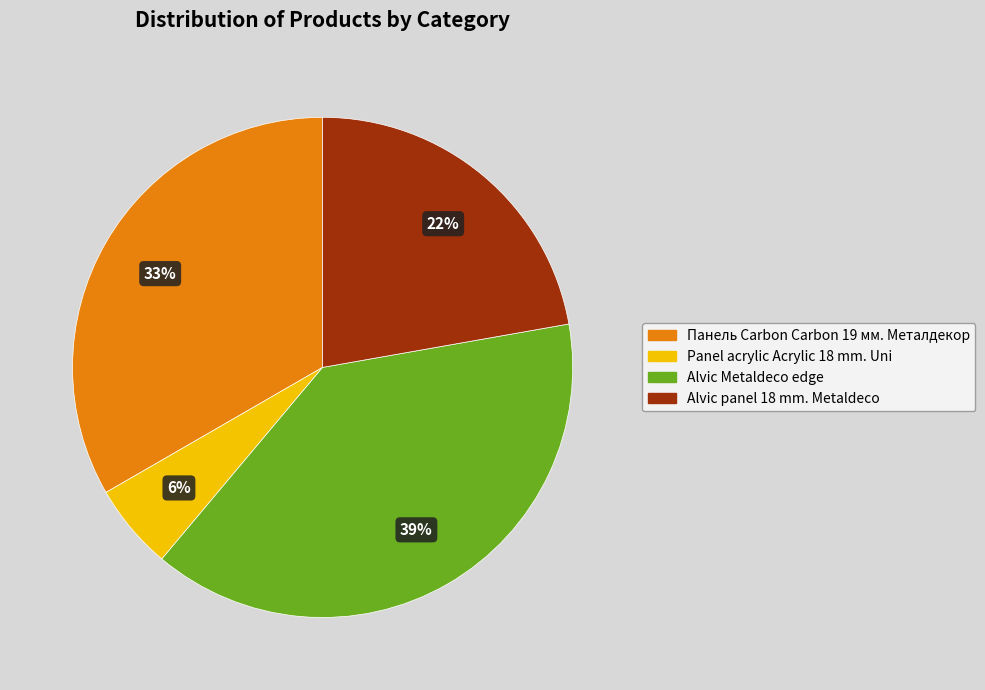

Is Panel acrylic Acrylic 18 mm. Uni the majority of the pie?

No